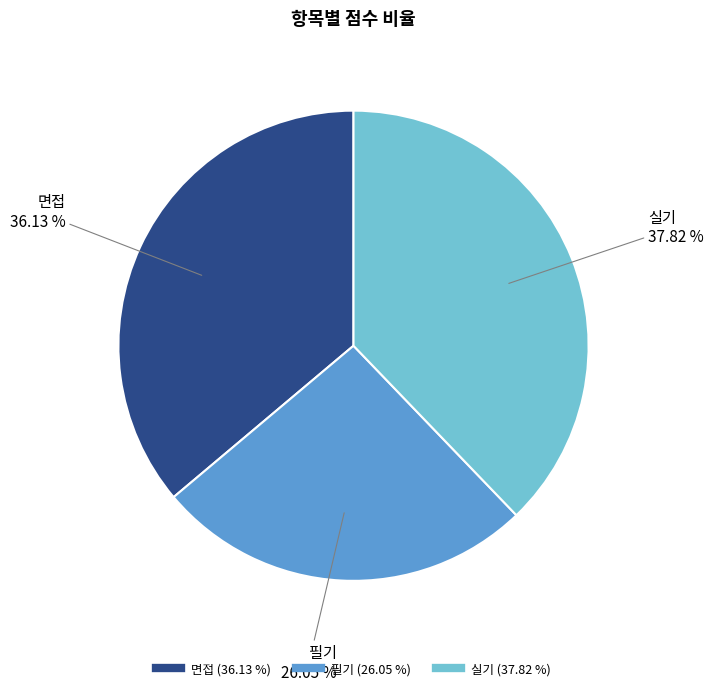

To the nearest percent, what is the average slice percentage?

33%